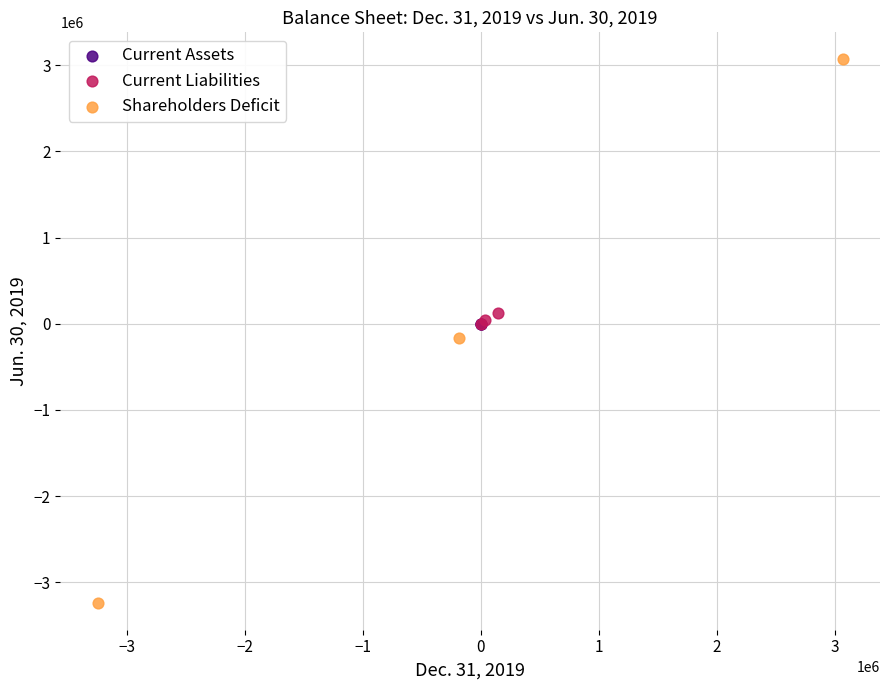

Which series contains the lowest Y value?

Shareholders Deficit